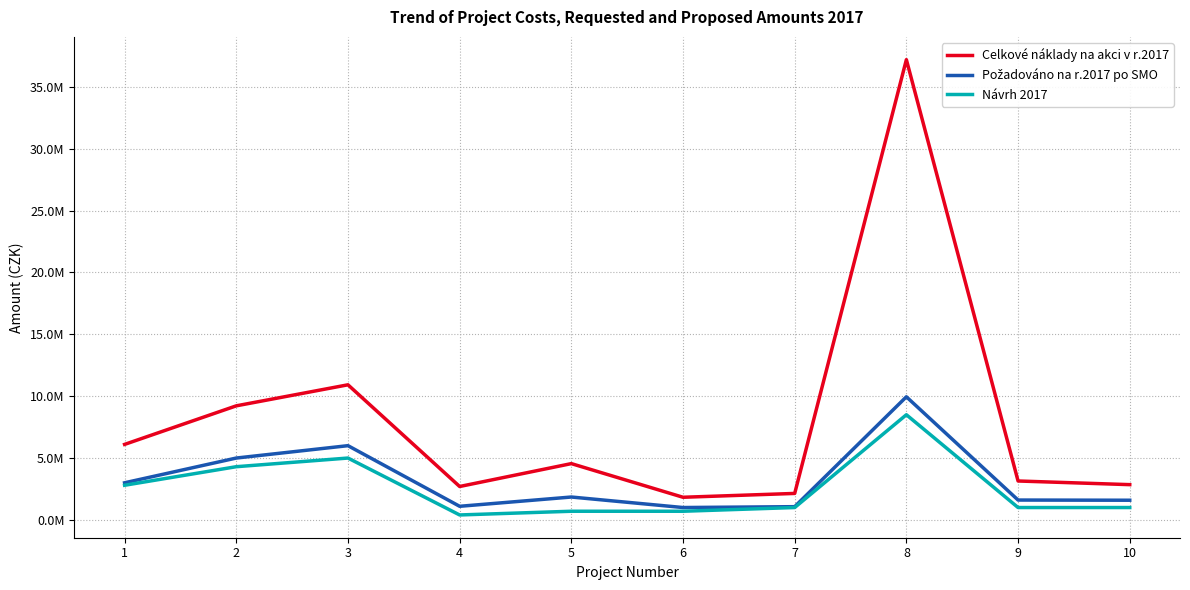

What is the smallest value displayed?

400000